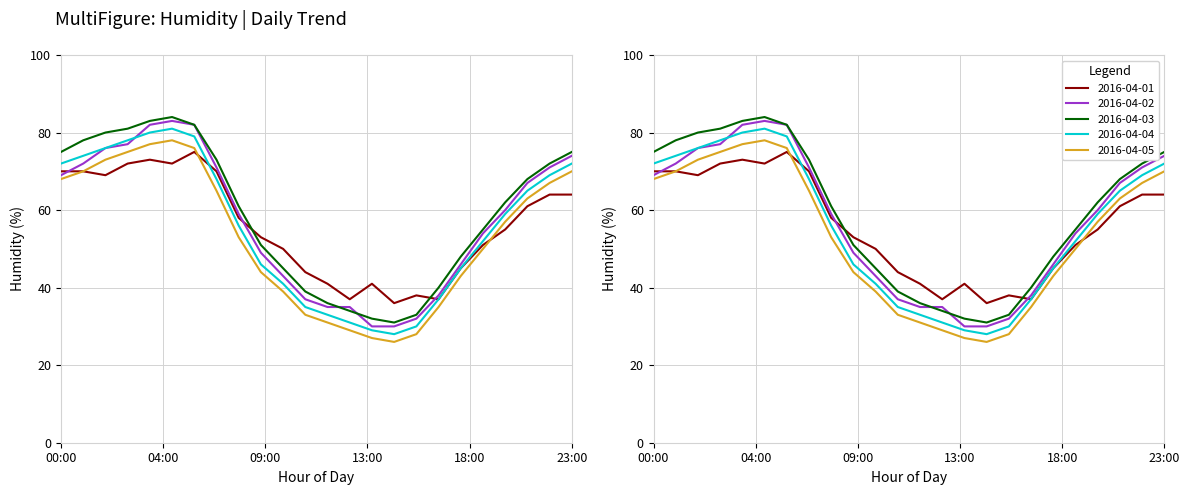

Is the value of 2016-04-04 at 00:00 greater than the value of 2016-04-02 at 04:00?

No